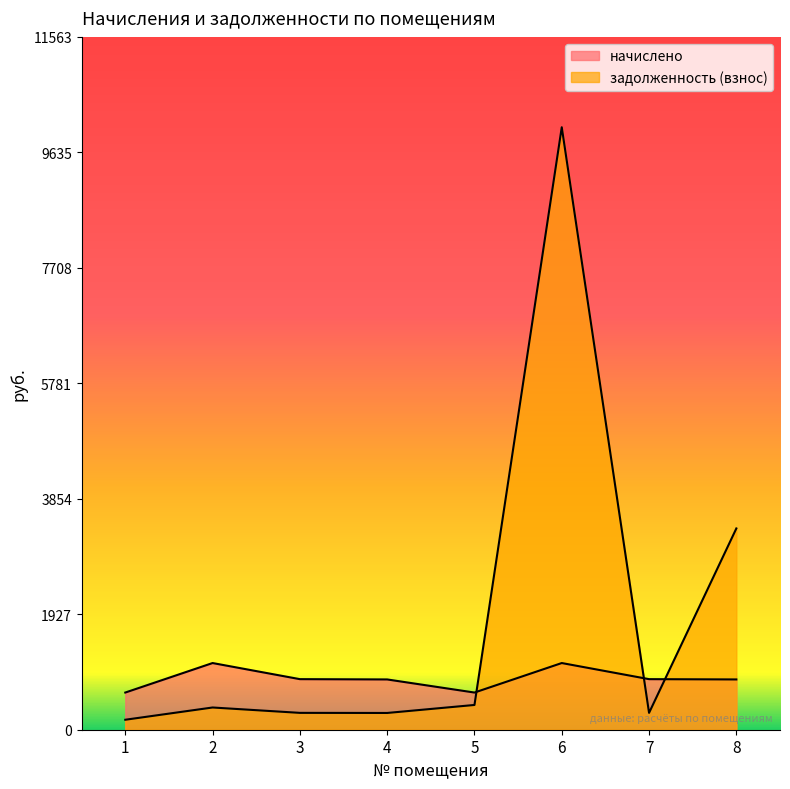

At which category does начислено reach its first local peak?

2